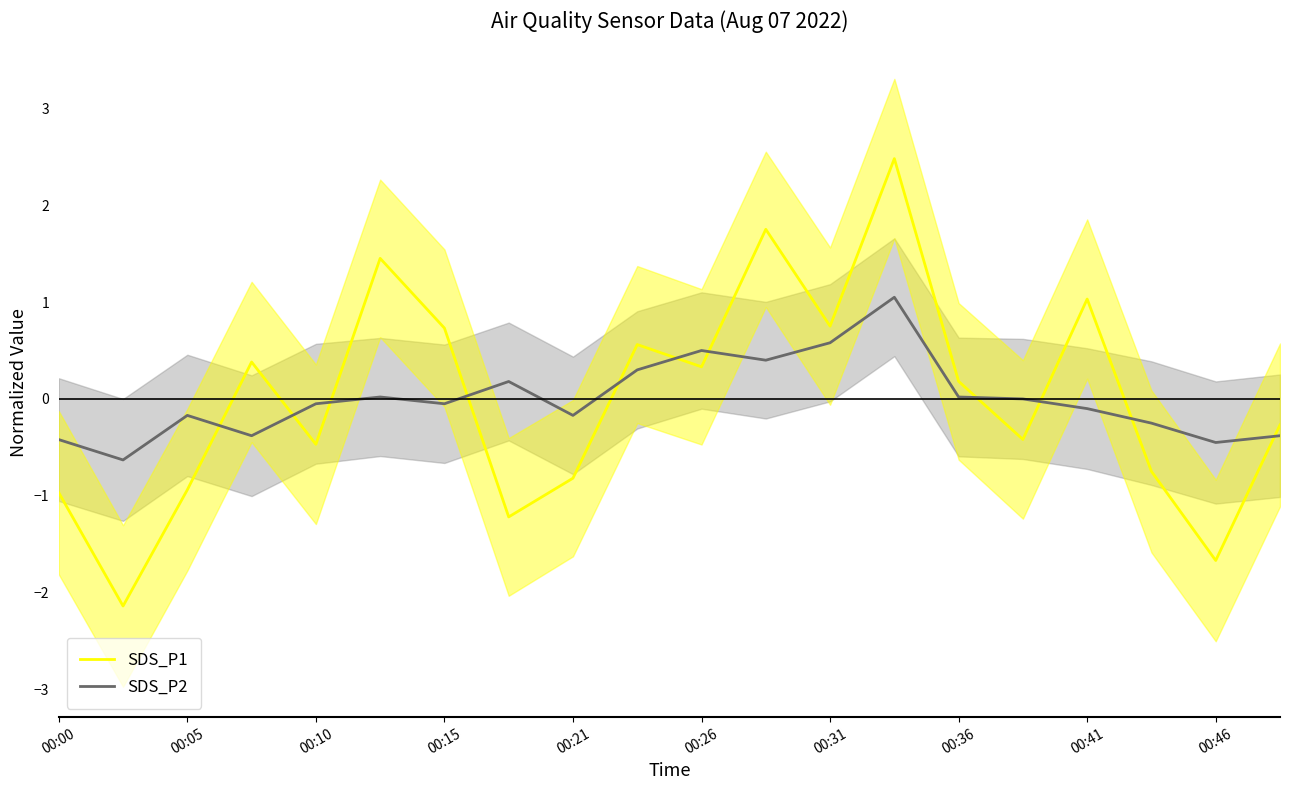

Read the SDS_P2 value at 13.

1.0